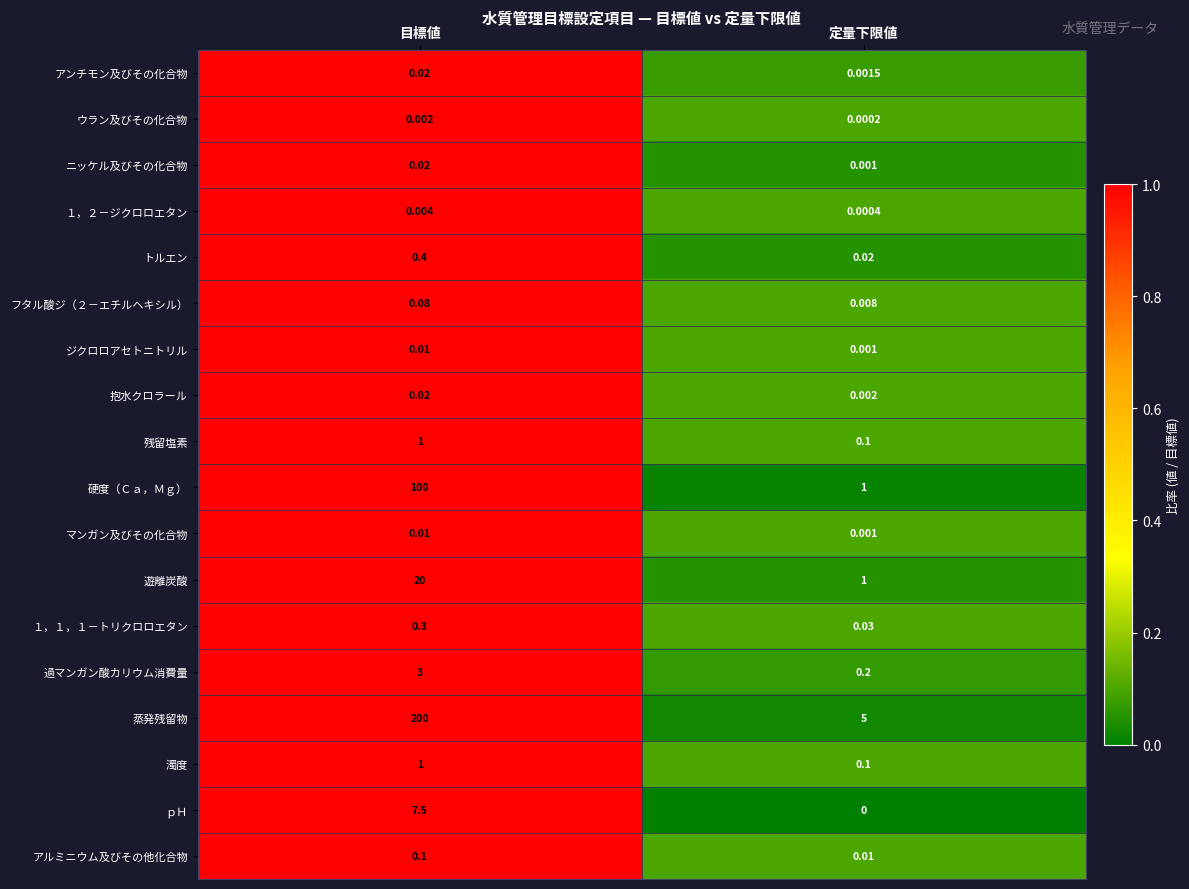

Is the value of アンチモン及びその化合物 at 定量下限値 greater than the value of ジクロロアセトニトリル at 目標値?

No